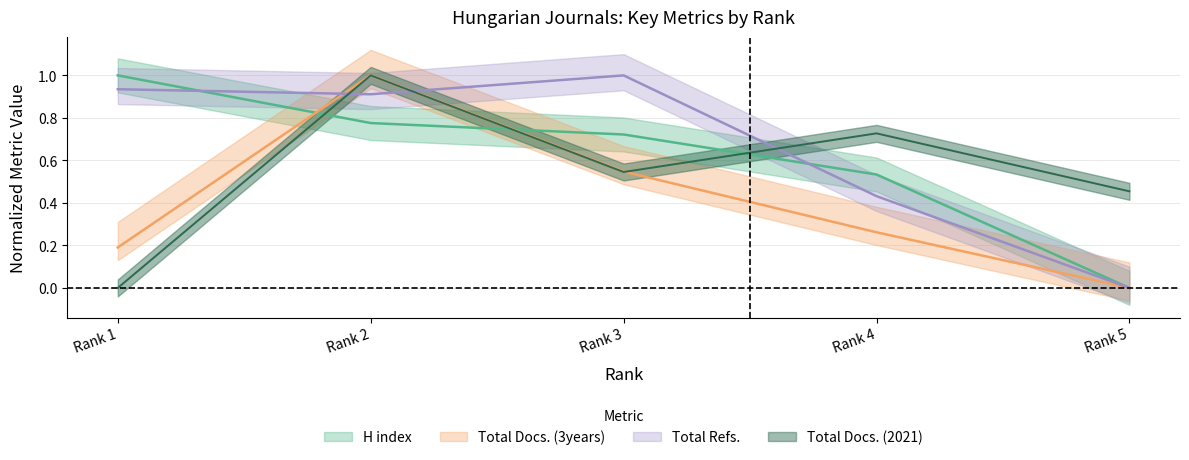

What is the average value of the Total Docs. (3years) series?

0.4